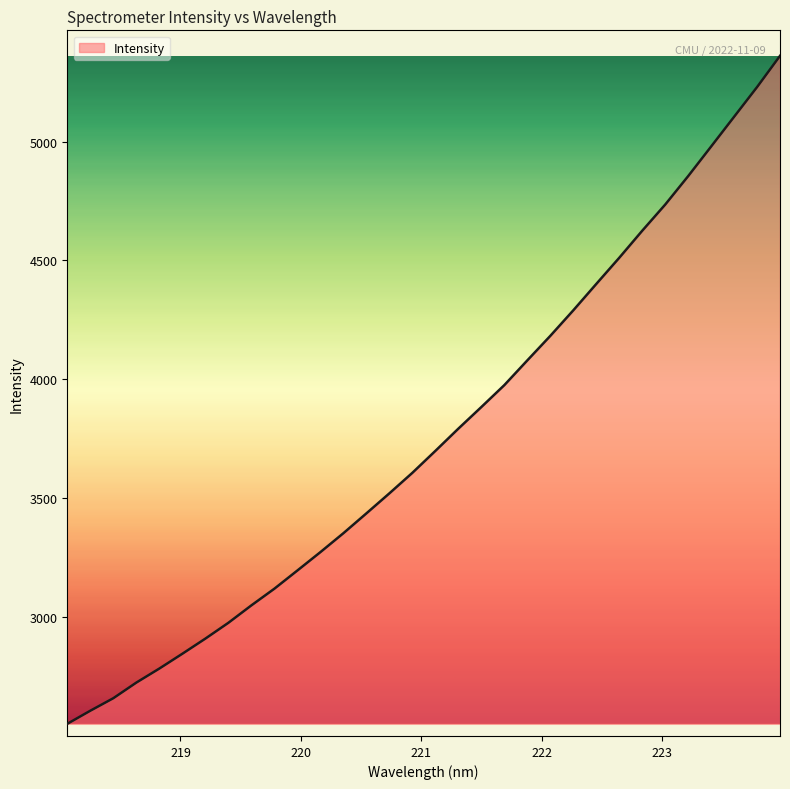

What is the smallest value displayed?

2552.3